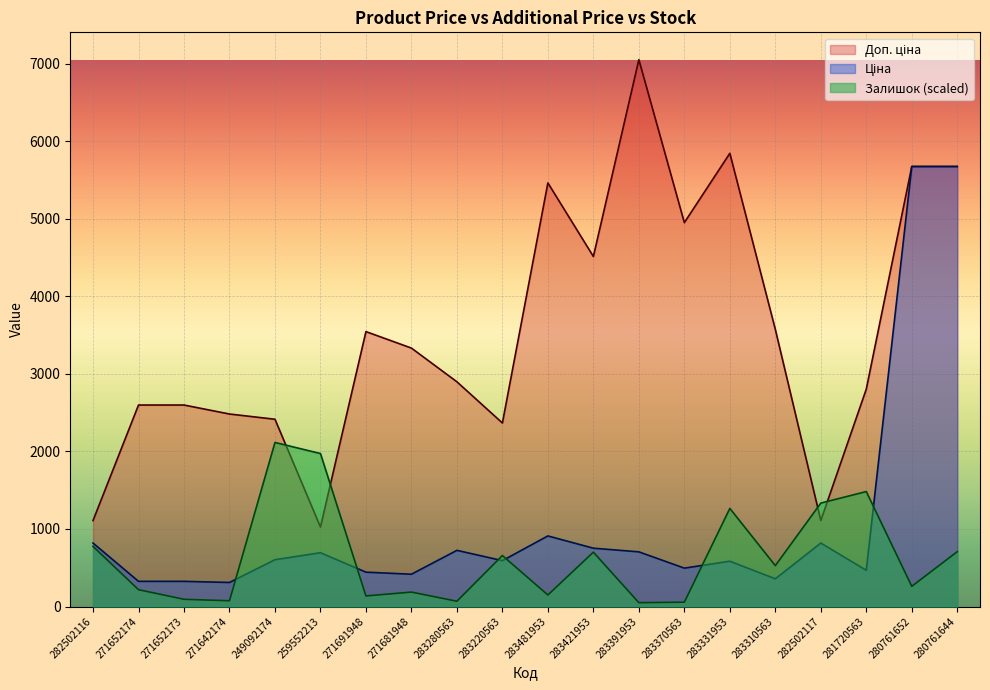

What are all the series names shown in the legend?

Ціна, Доп. ціна, Залишок